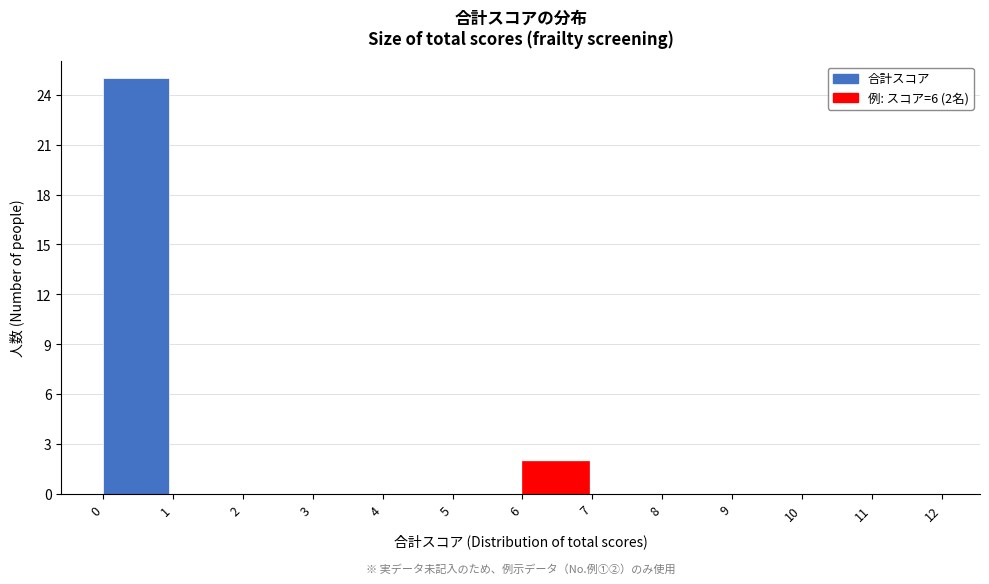

Which range on the x-axis has the tallest bar?

0 to 1